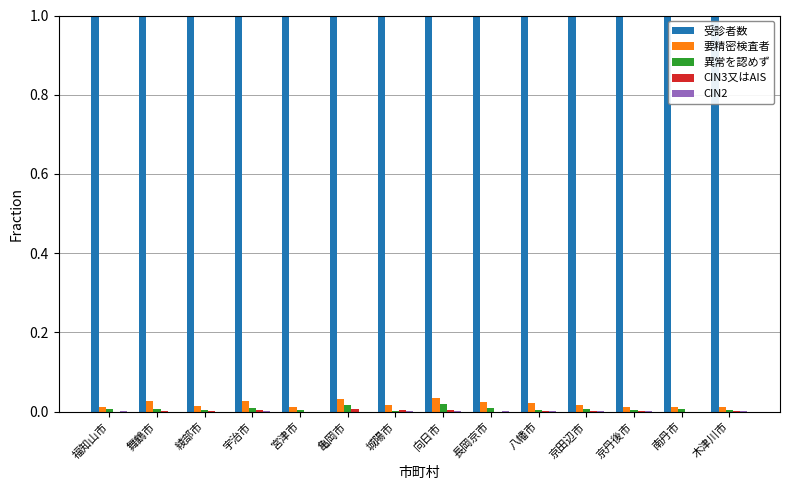

Which series has the largest total across all categories?

受診者数